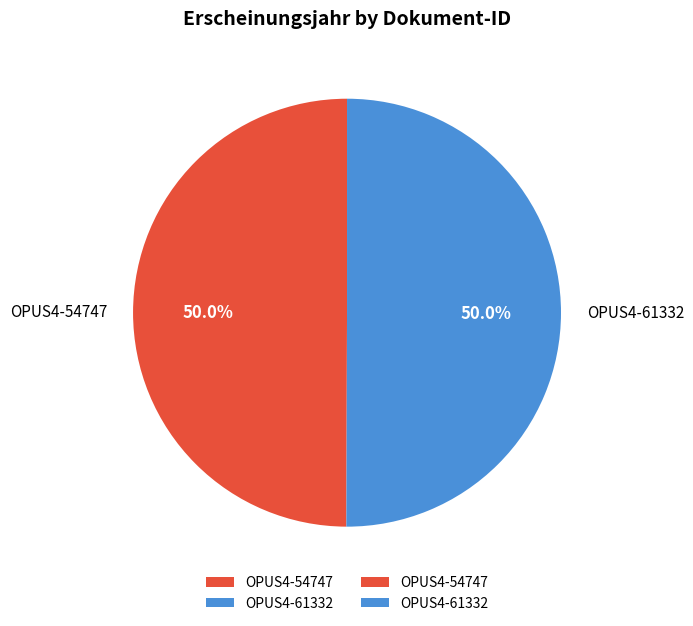

Approximately how many times larger is the value at OPUS4-54747 compared to OPUS4-61332?

1.0